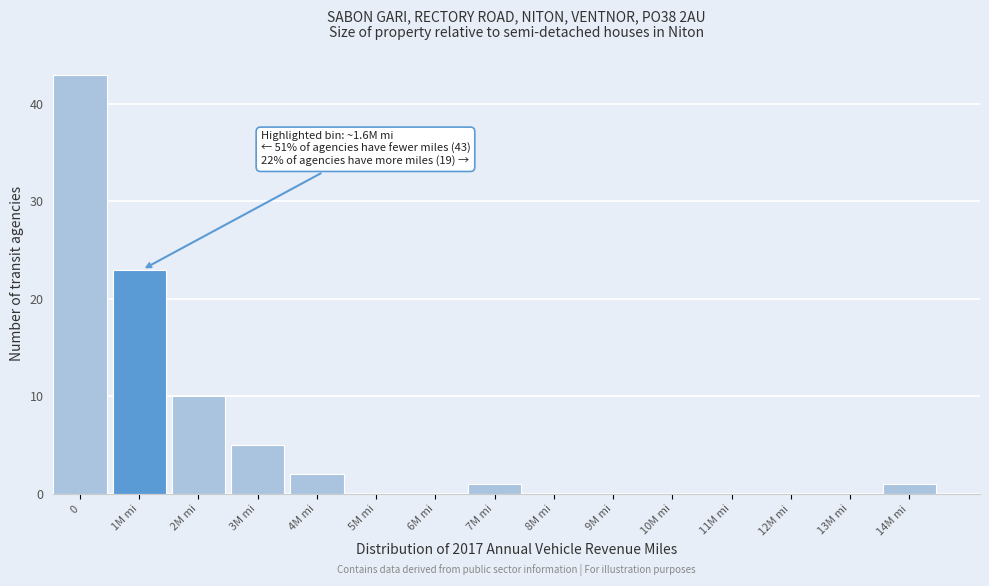

Reading right to left, extract all data points from this chart.

14M mi=1	13M mi=0	12M mi=0	11M mi=0	10M mi=0	9M mi=0	8M mi=0	7M mi=1	6M mi=0	5M mi=0	4M mi=2	3M mi=5	2M mi=10	1M mi=23	0=43